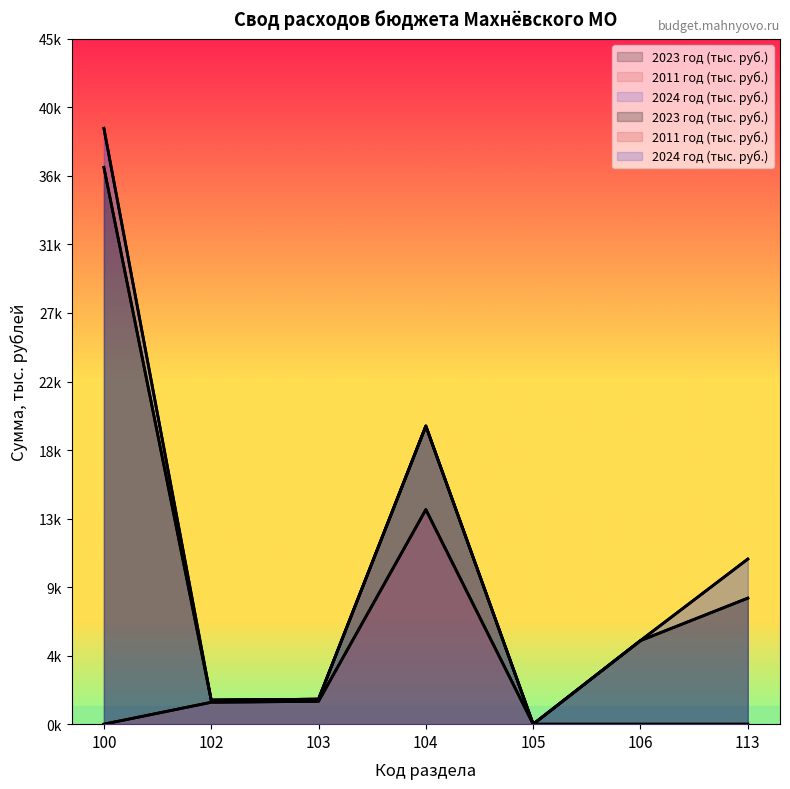

True or false: 2024 год (тыс. руб.) has more than 2 points higher than both neighbors.

False